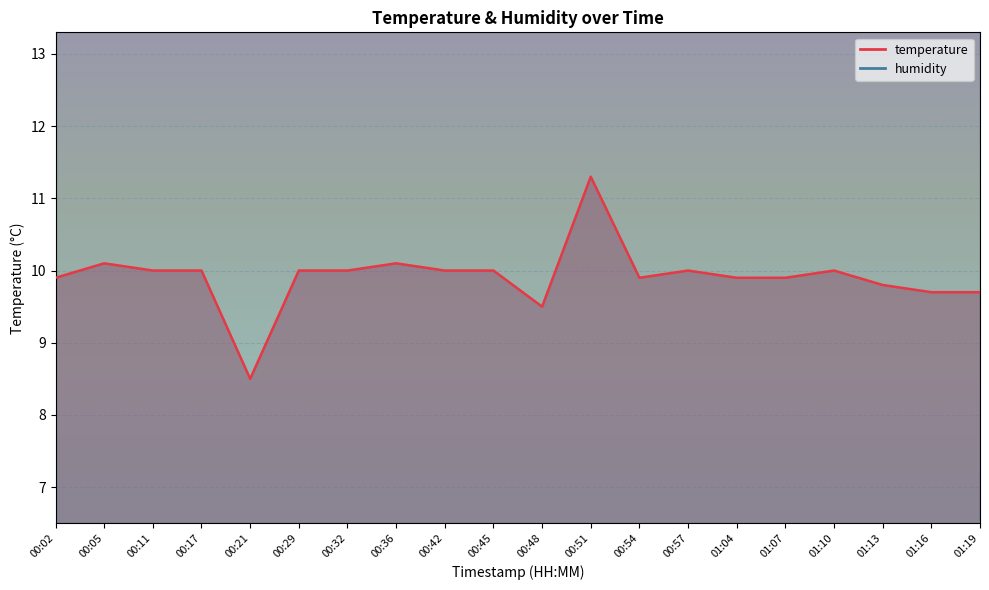

What value does the data have at 01:13?

9.8